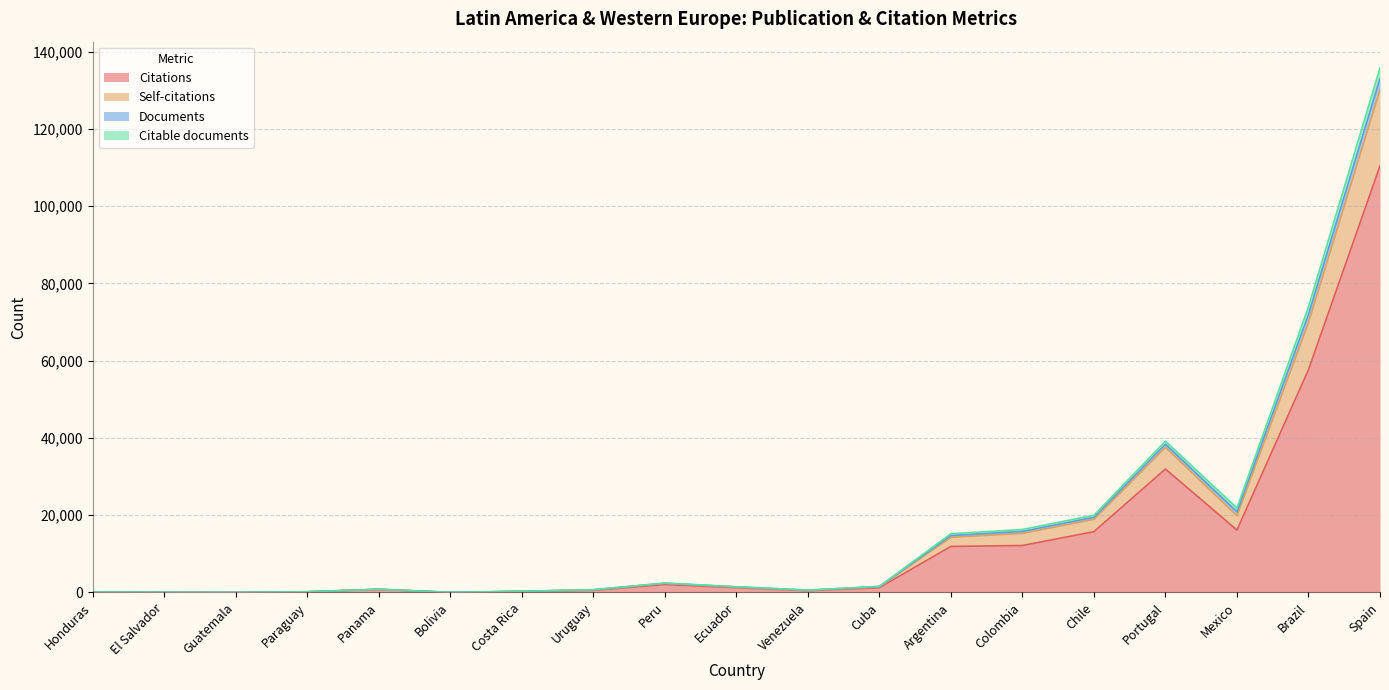

What is the greatest value displayed?

135773